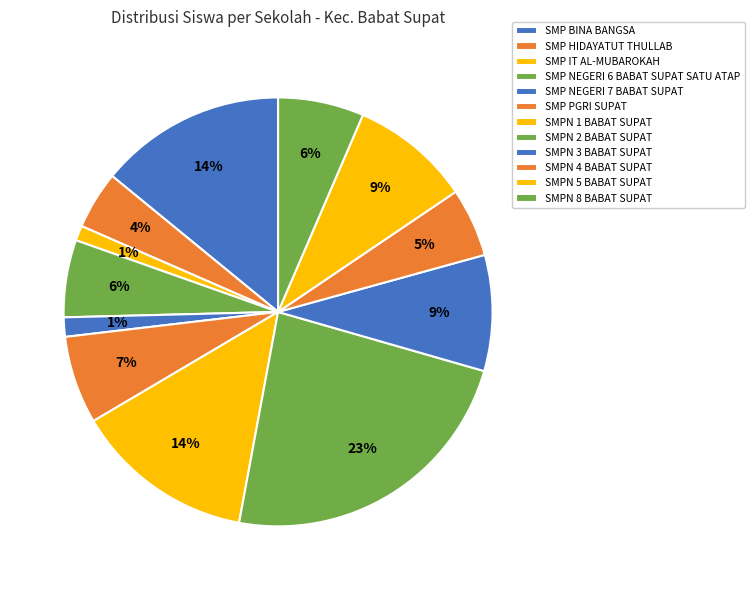

Rank the categories by value from lowest to highest.

SMP IT AL-MUBAROKAH, SMP NEGERI 7 BABAT SUPAT, SMP HIDAYATUT THULLAB, SMPN 4 BABAT SUPAT, SMP NEGERI 6 BABAT SUPAT SATU ATAP, SMPN 8 BABAT SUPAT, SMP PGRI SUPAT, SMPN 3 BABAT SUPAT, SMPN 5 BABAT SUPAT, SMPN 1 BABAT SUPAT, SMP BINA BANGSA, SMPN 2 BABAT SUPAT